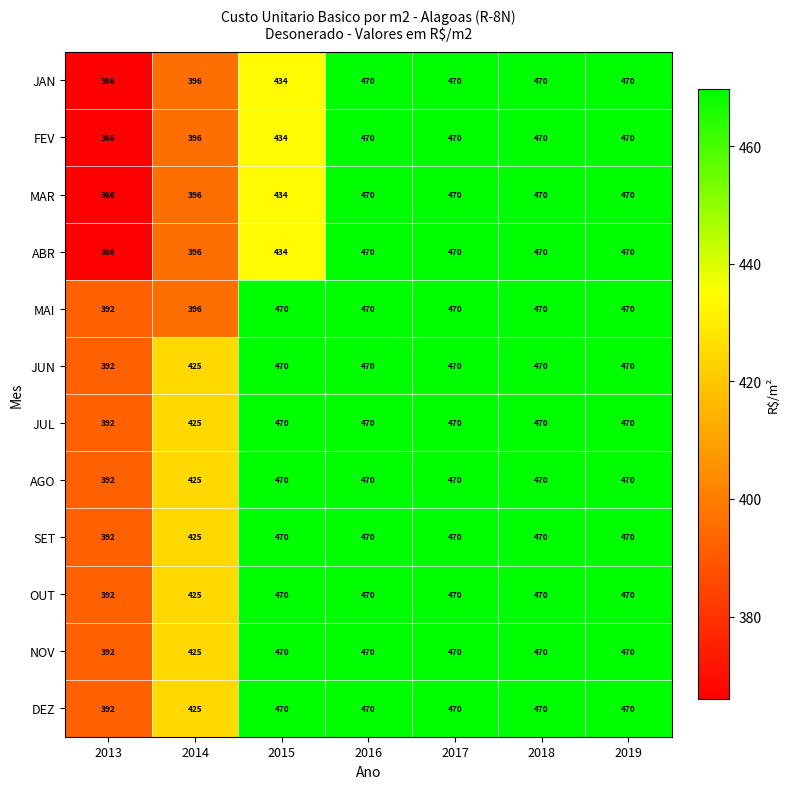

How many data points does each series have?

7